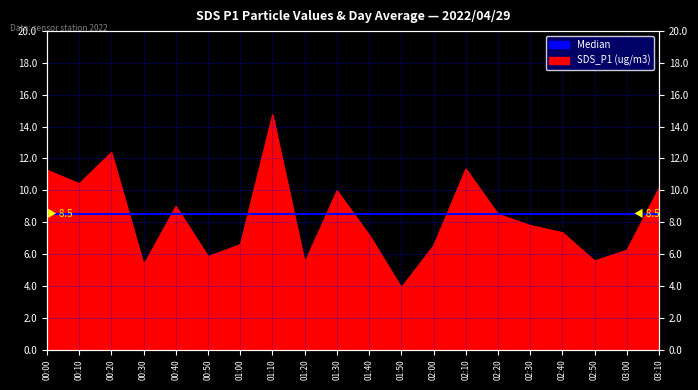

Reading right to left, what are all the values shown in this chart?

10.2	6.2	5.6	7.3	7.8	8.5	11.3	6.5	3.9	7.2	10.0	5.5	14.8	6.6	5.8	9.0	5.3	12.4	10.4	11.3